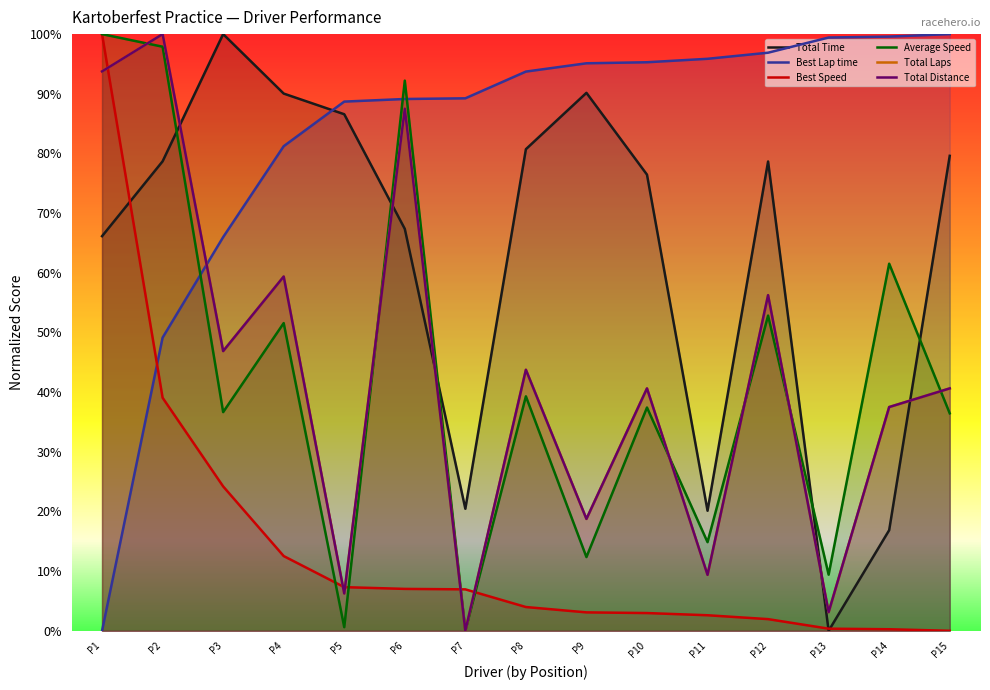

Between P1 and P10, which is larger?

P10